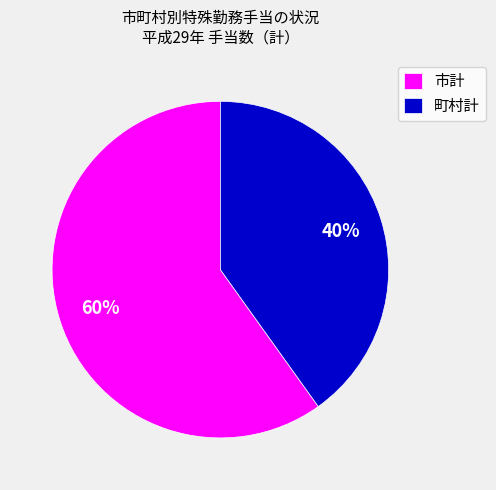

What is the largest slice in the pie chart?

市計